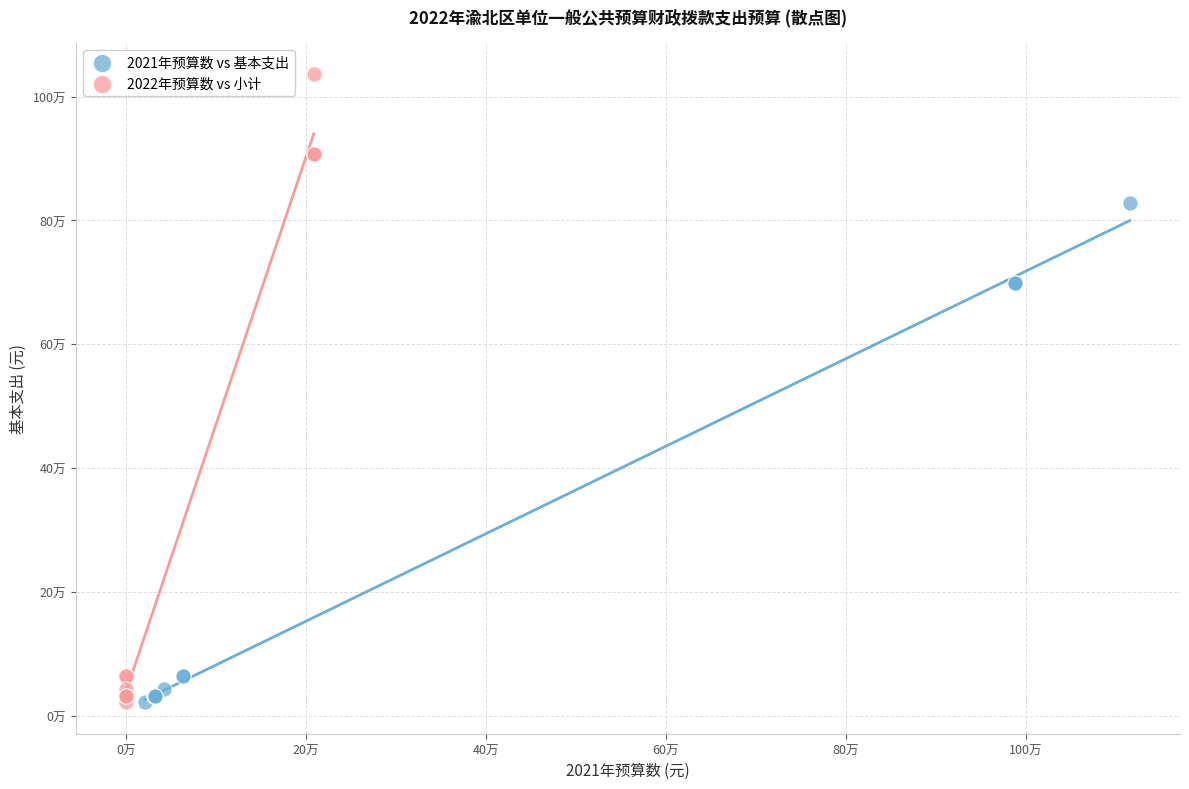

Which series has the largest Y range (max minus min)?

2022年预算数 vs 小计